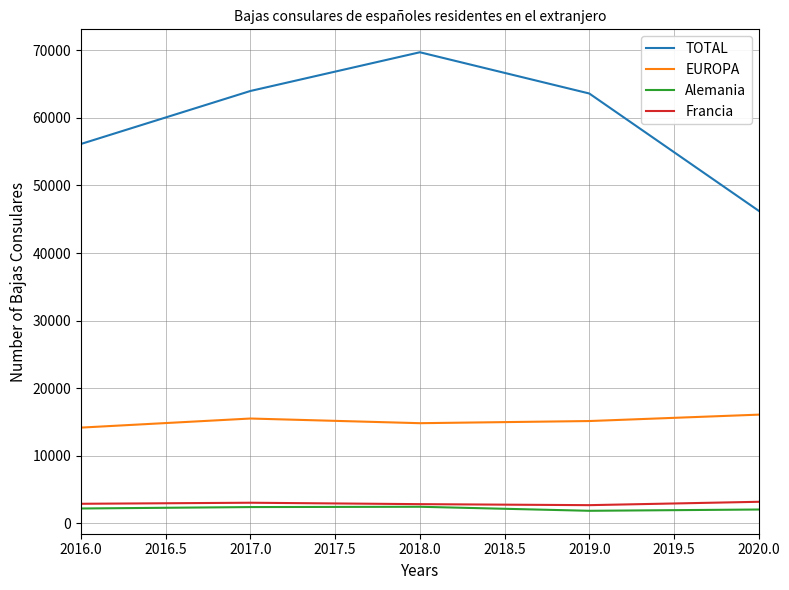

What is the total value across all series at 2016.0?

75433